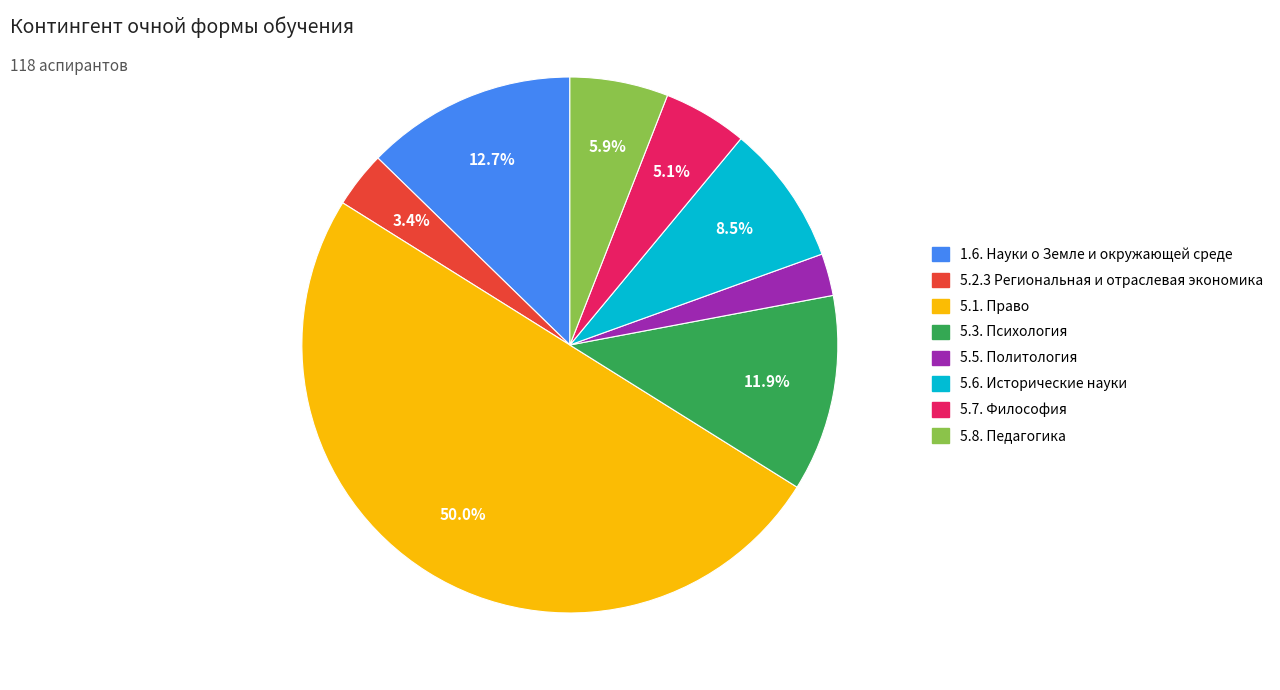

Does 5.5. Политология account for over 50% of the chart?

No